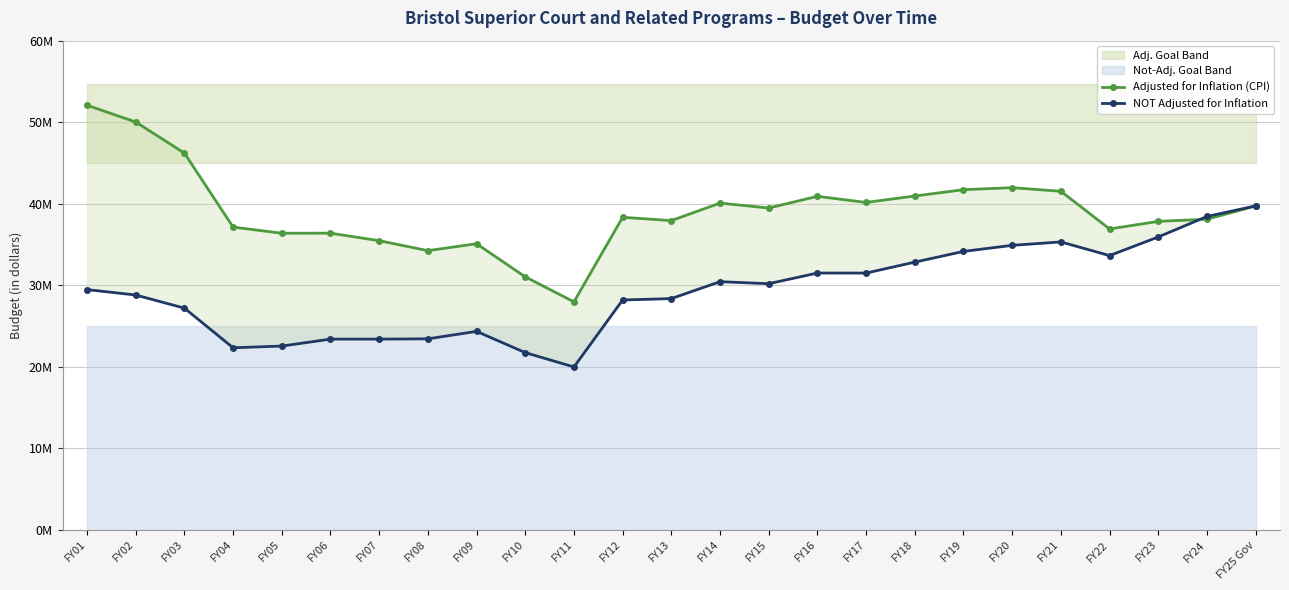

Rank the categories by NOT Adjusted for Inflation value from highest to lowest.

FY25 Gov, FY24, FY23, FY21, FY20, FY19, FY22, FY18, FY16, FY17, FY14, FY15, FY01, FY02, FY13, FY12, FY03, FY09, FY08, FY06, FY07, FY05, FY04, FY10, FY11